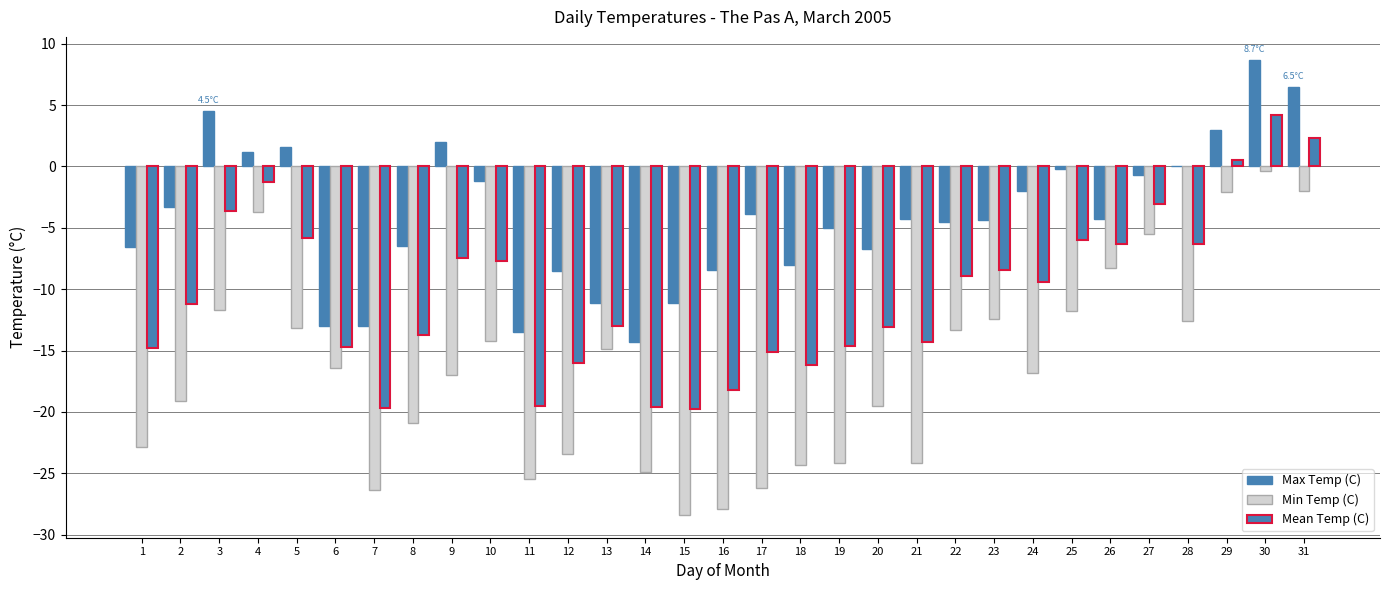

How many groups of bars are there?

31